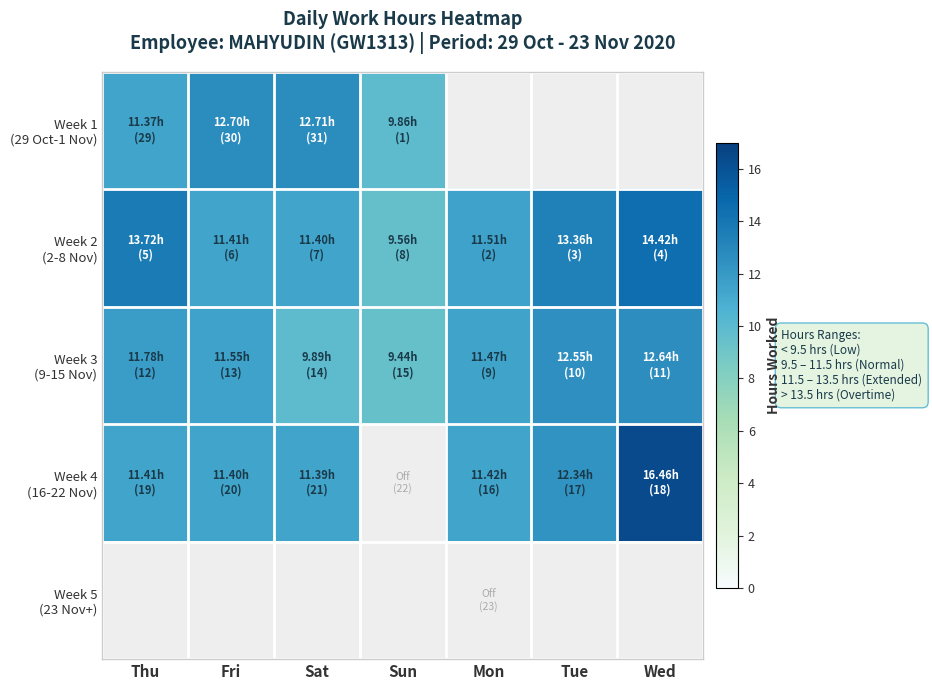

At Sun, list the series in order from largest to smallest.

Week 1 (29 Oct-1 Nov), Week 2 (2-8 Nov), Week 3 (9-15 Nov), Week 4 (16-22 Nov), Week 5 (23 Nov+)